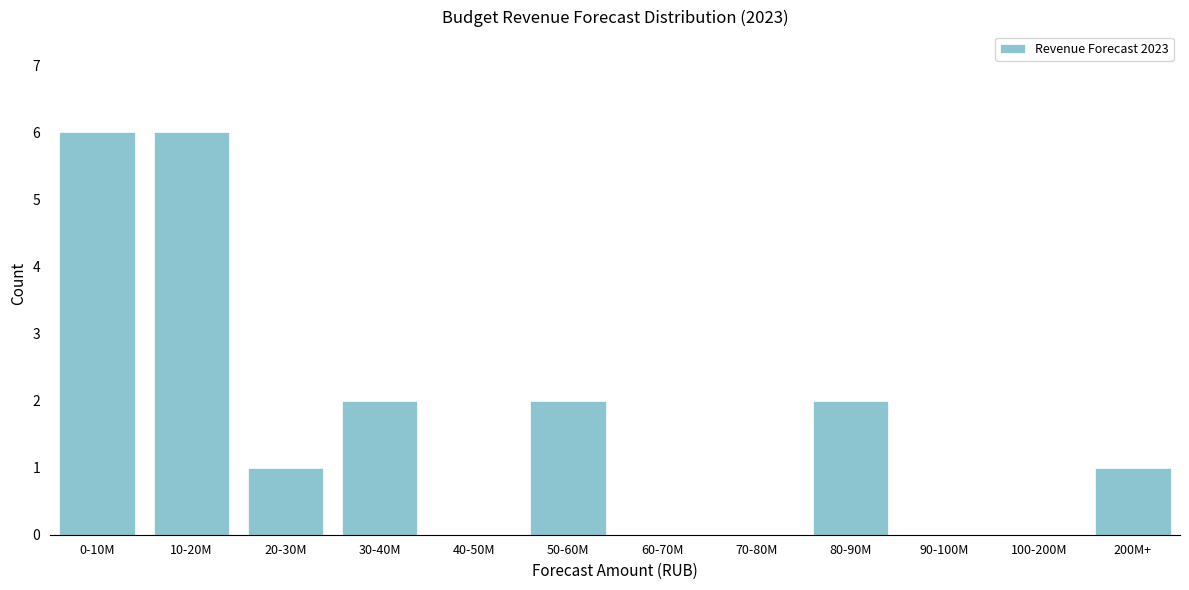

Reading left to right, what are all the values shown in this chart?

0-10M=6	10-20M=6	20-30M=1	30-40M=2	40-50M=0	50-60M=2	60-70M=0	70-80M=0	80-90M=2	90-100M=0	100-200M=0	200M+=1